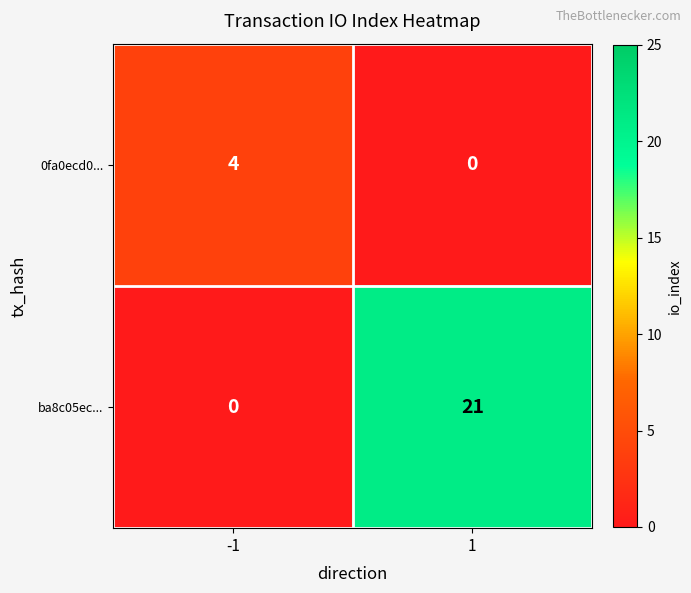

The value of 0fa0ecd0... at -1 is 6. True or false?

False